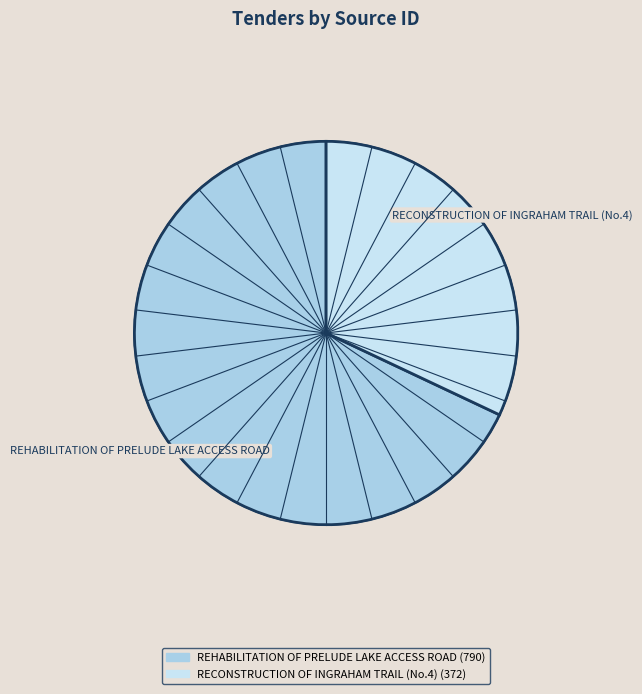

Which category has the biggest portion of the pie?

REHABILITATION OF PRELUDE LAKE ACCESS ROAD